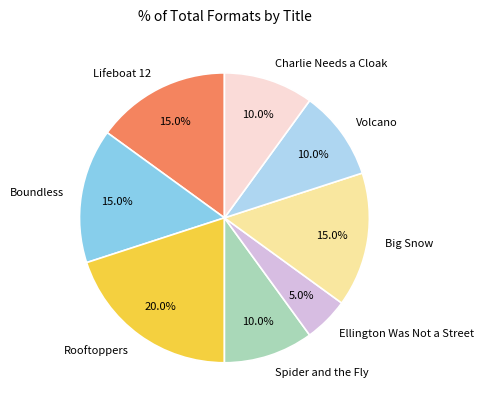

Which has a higher value, Boundless or Charlie Needs a Cloak?

Boundless